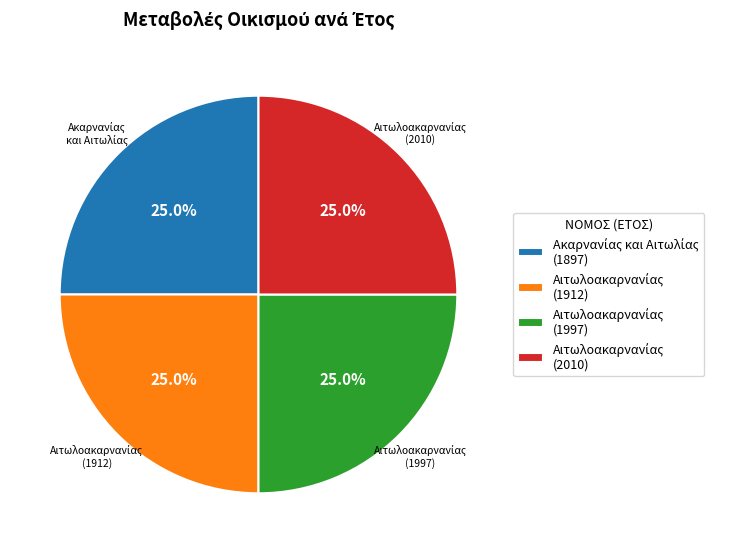

Count the number of slices in the pie.

4